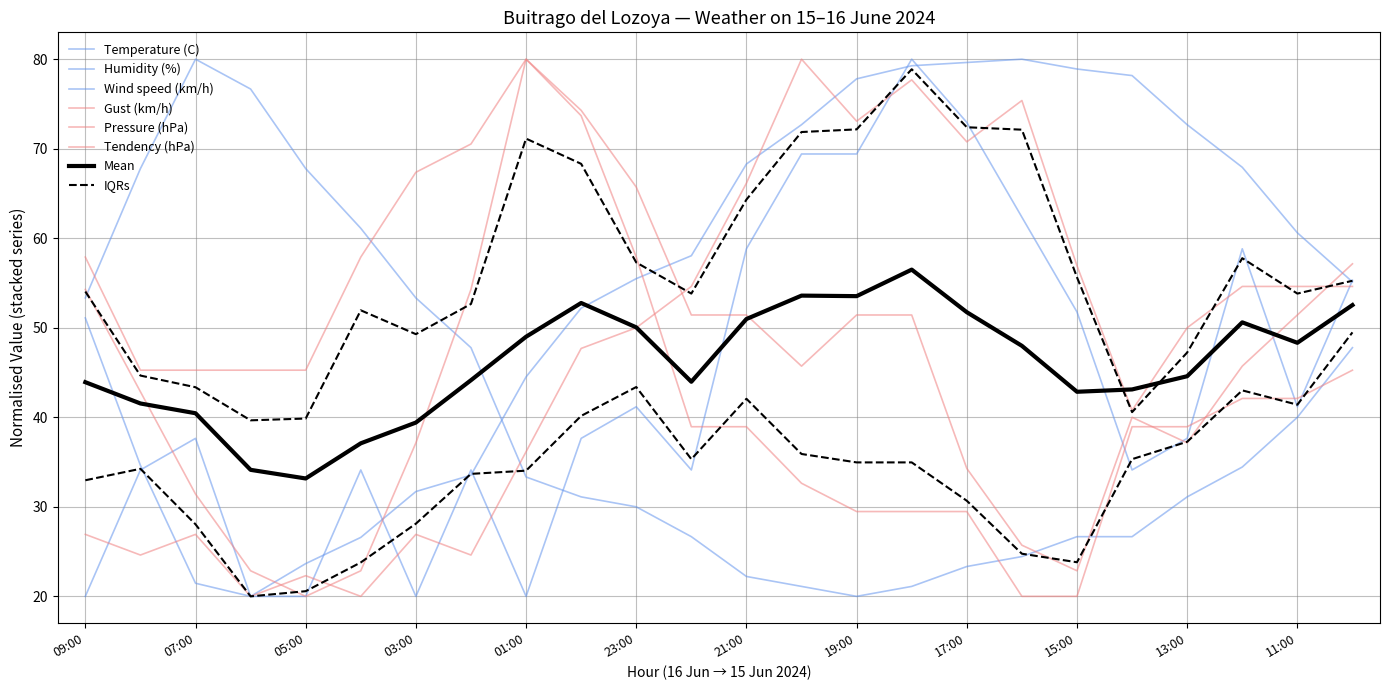

At how many categories does at least one series exceed 76?

10